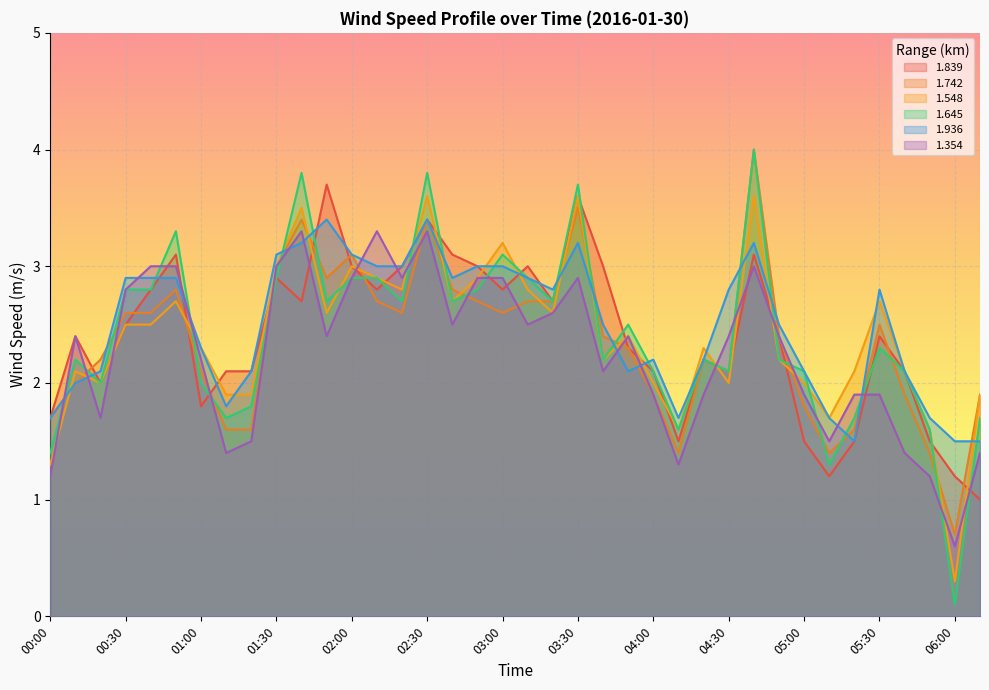

Between 04:20 and 04:50, which series saw the biggest shift?

1.354